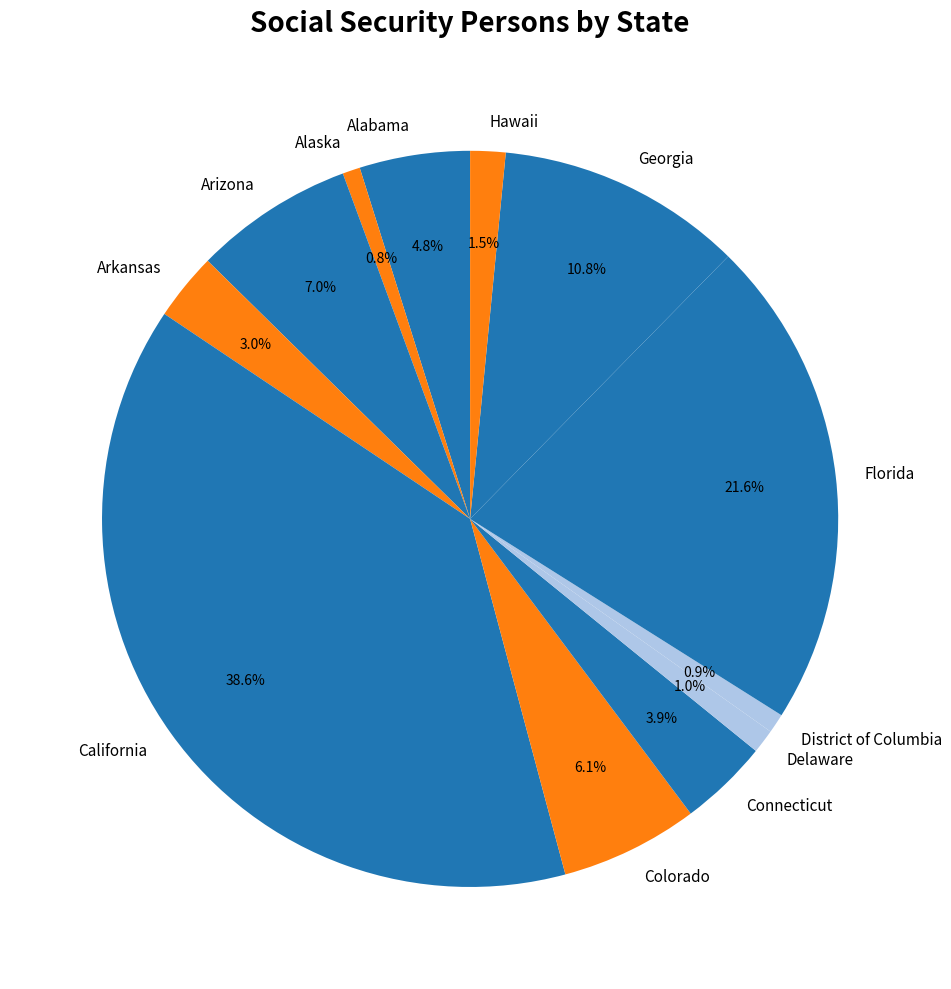

Is there a majority slice in this chart?

No